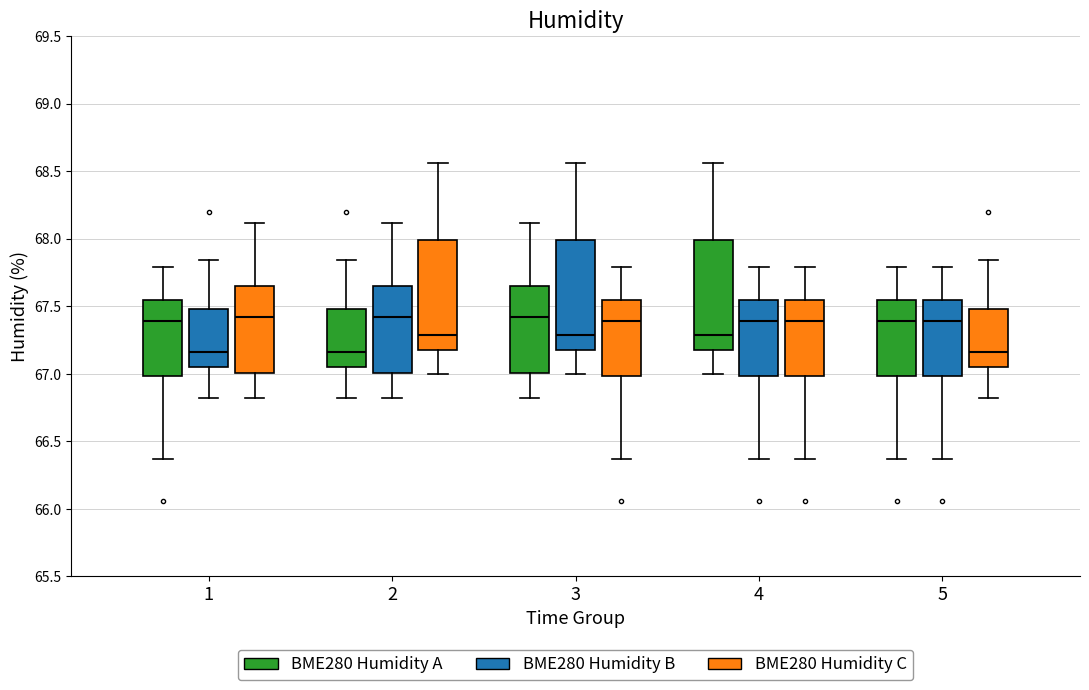

Reading left to right, transcribe this box plot: for each box, give where its median line is, the range the box spans, and where its two whiskers end, as read against the y-axis. The values are not printed on the chart, so give them approximately, as read against the axis.

1 (BME280 Humidity A): median 67.40, box 67.00 to 67.55, whiskers 66.35 to 67.80
1 (BME280 Humidity B): median 67.15, box 67.05 to 67.50, whiskers 66.80 to 67.85
1 (BME280 Humidity C): median 67.40, box 67.00 to 67.65, whiskers 66.80 to 68.10
2 (BME280 Humidity A): median 67.15, box 67.05 to 67.50, whiskers 66.80 to 67.85
2 (BME280 Humidity B): median 67.40, box 67.00 to 67.65, whiskers 66.80 to 68.10
2 (BME280 Humidity C): median 67.30, box 67.20 to 68.00, whiskers 67.00 to 68.55
3 (BME280 Humidity A): median 67.40, box 67.00 to 67.65, whiskers 66.80 to 68.10
3 (BME280 Humidity B): median 67.30, box 67.20 to 68.00, whiskers 67.00 to 68.55
3 (BME280 Humidity C): median 67.40, box 67.00 to 67.55, whiskers 66.35 to 67.80
4 (BME280 Humidity A): median 67.30, box 67.20 to 68.00, whiskers 67.00 to 68.55
4 (BME280 Humidity B): median 67.40, box 67.00 to 67.55, whiskers 66.35 to 67.80
4 (BME280 Humidity C): median 67.40, box 67.00 to 67.55, whiskers 66.35 to 67.80
5 (BME280 Humidity A): median 67.40, box 67.00 to 67.55, whiskers 66.35 to 67.80
5 (BME280 Humidity B): median 67.40, box 67.00 to 67.55, whiskers 66.35 to 67.80
5 (BME280 Humidity C): median 67.15, box 67.05 to 67.50, whiskers 66.80 to 67.85